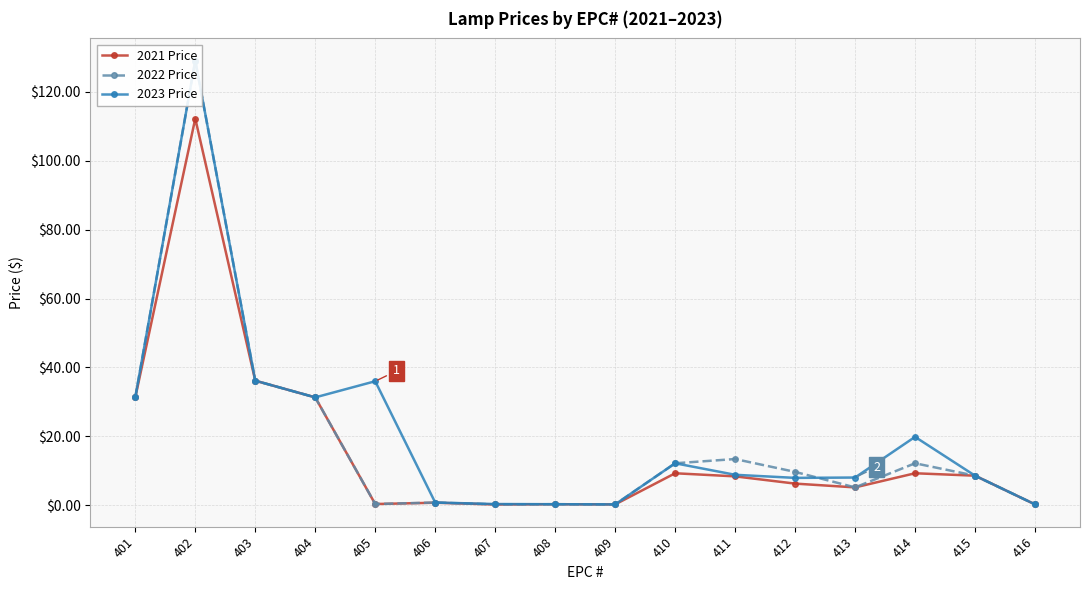

Is it true that 2022 Price equals 0.4 at 416?

False